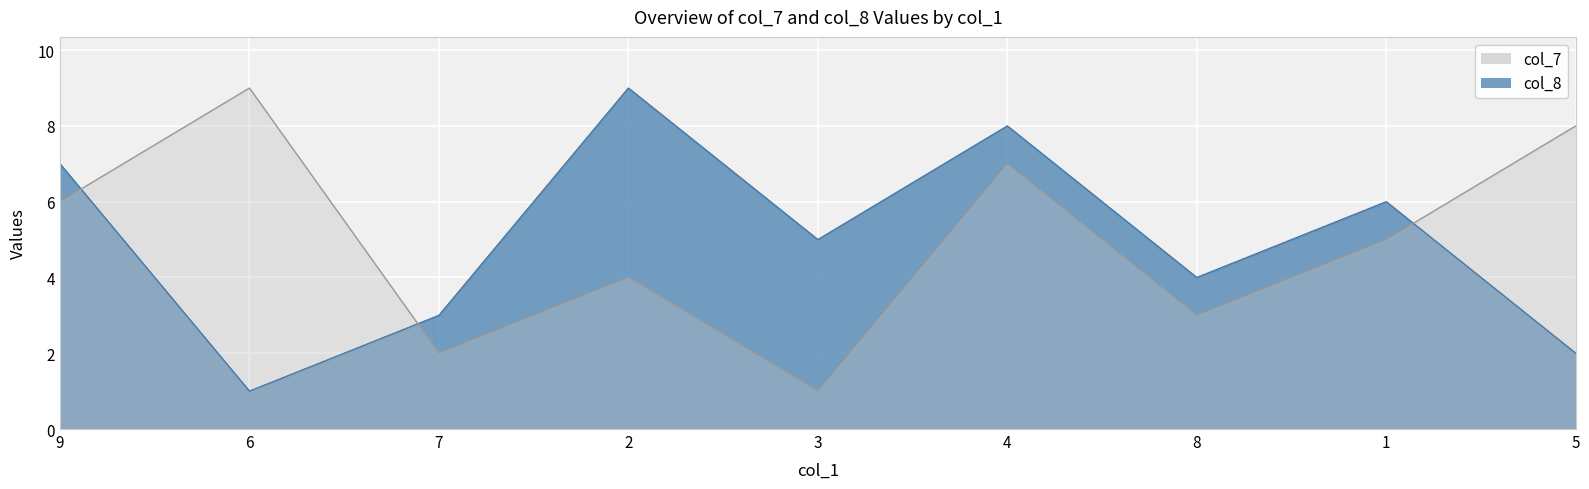

What are all the series names shown in the legend?

col_7, col_8